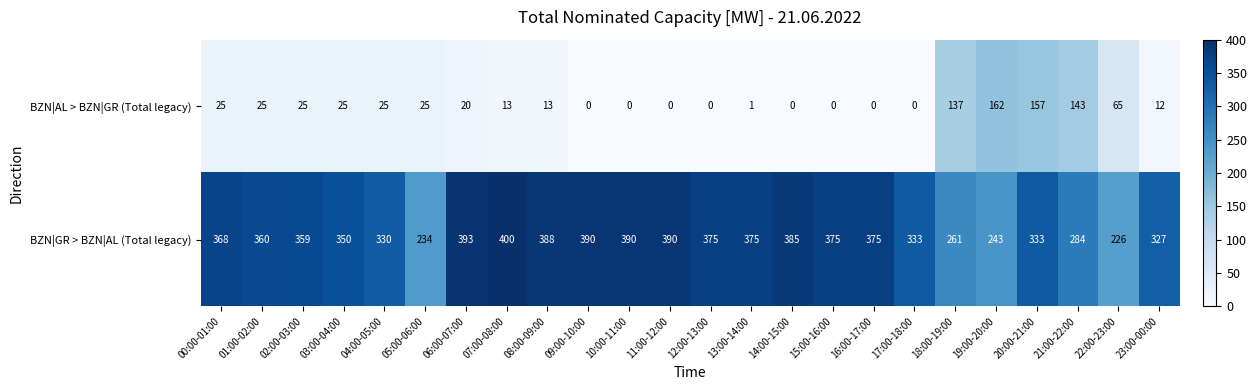

At 07:00-08:00, list the series in order from smallest to largest.

BZN|AL > BZN|GR (Total legacy), BZN|GR > BZN|AL (Total legacy)